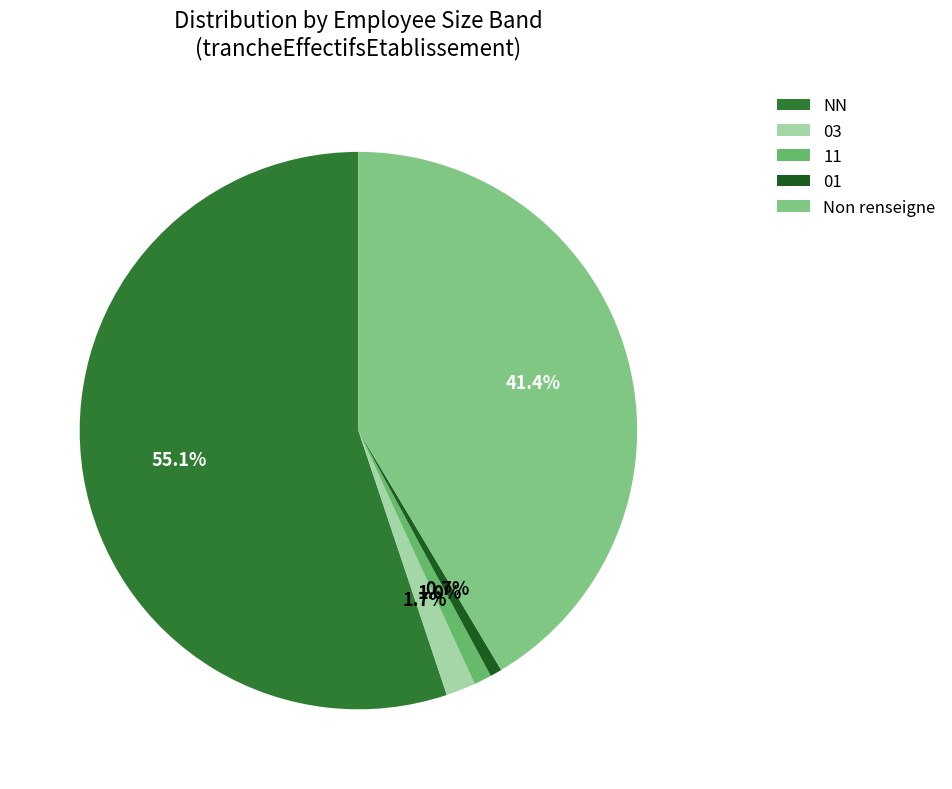

What is the largest slice in the pie chart?

NN